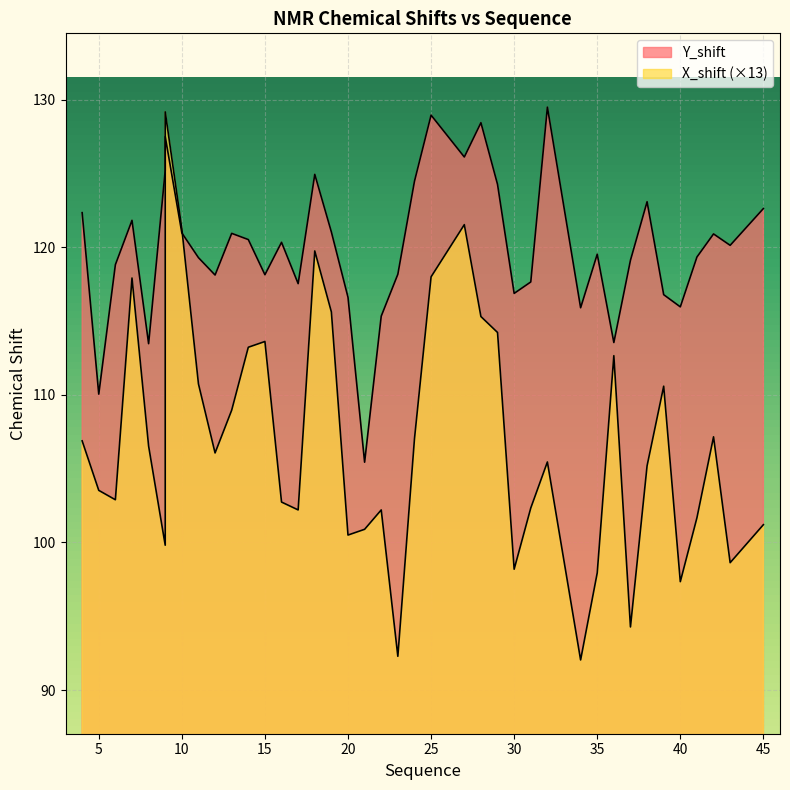

What is the difference between the highest and lowest values at 30?

18.7